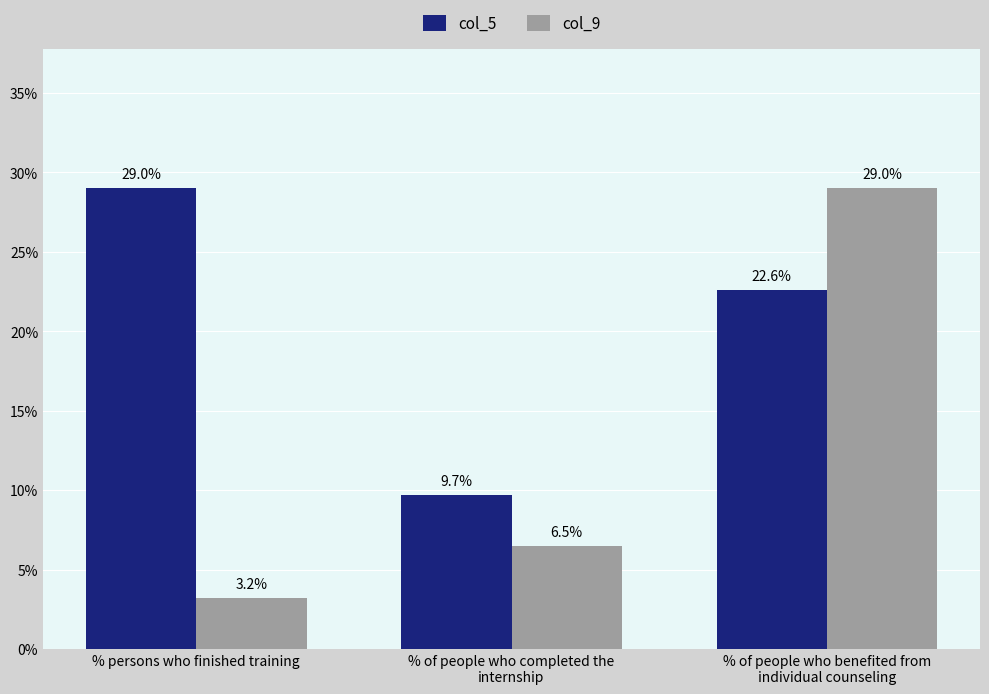

What is the label of the 1st bar from the left?

% persons who finished training